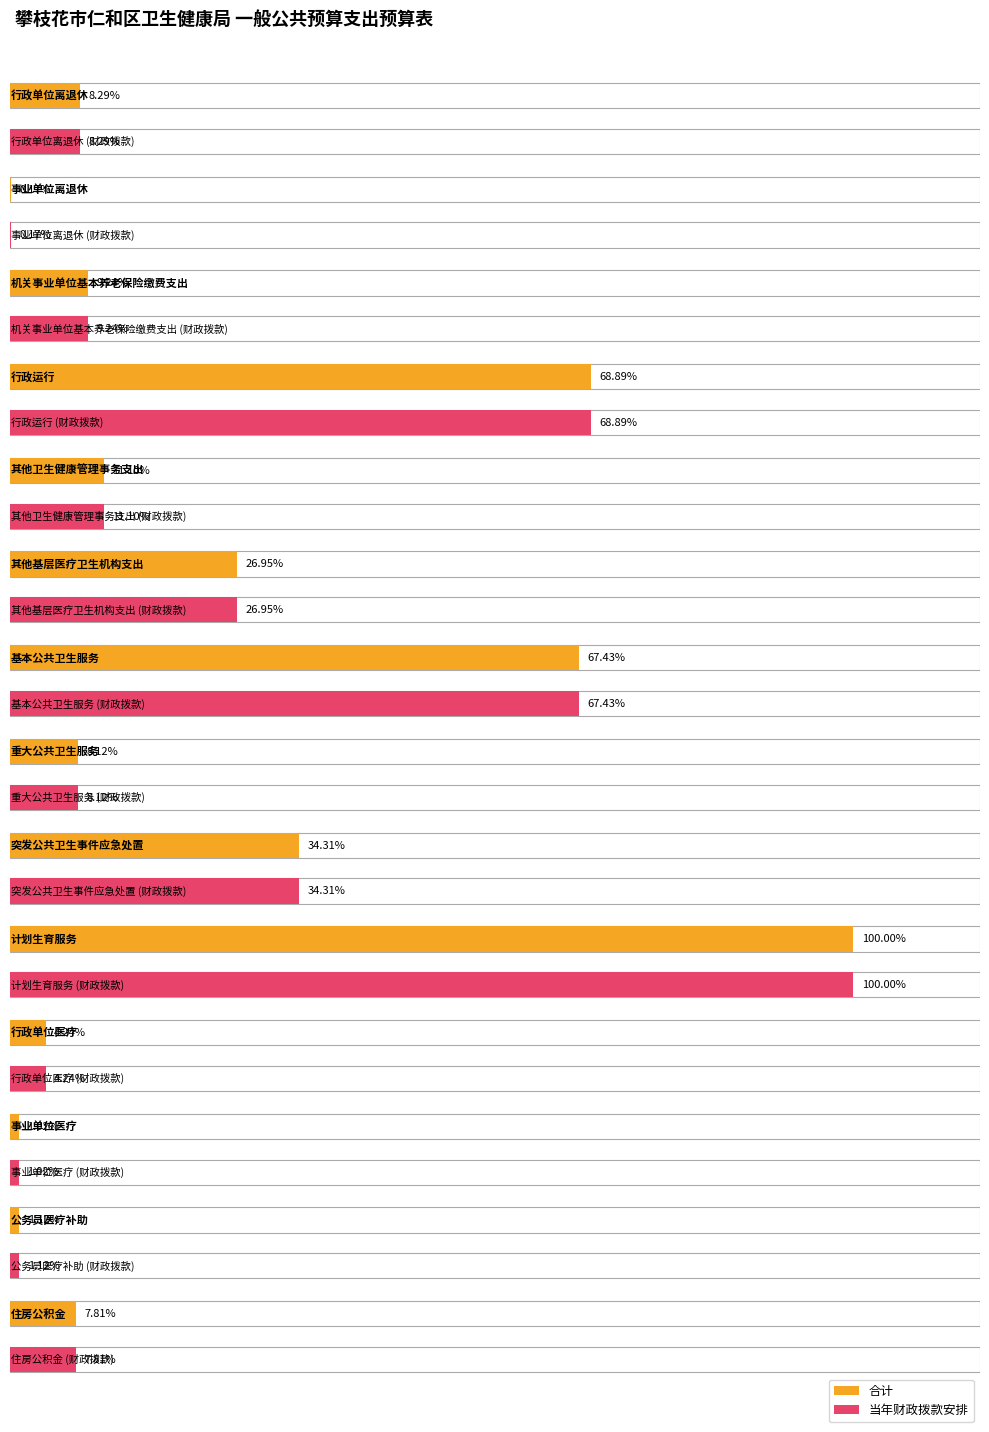

Reading left to right, extract all data points from this chart.

合计: 408739.4	8208.0	455374.1	3395352.1	546887.4	1328562.5	3323684.0	400000.0	1691000.0	4928955.9	209010.7	50297.4	55200.0	384804.0
当年财政拨款安排: 408739.4	8208.0	455374.1	3395352.1	546887.4	1328562.5	3323684.0	400000.0	1691000.0	4928955.9	209010.7	50297.4	55200.0	384804.0